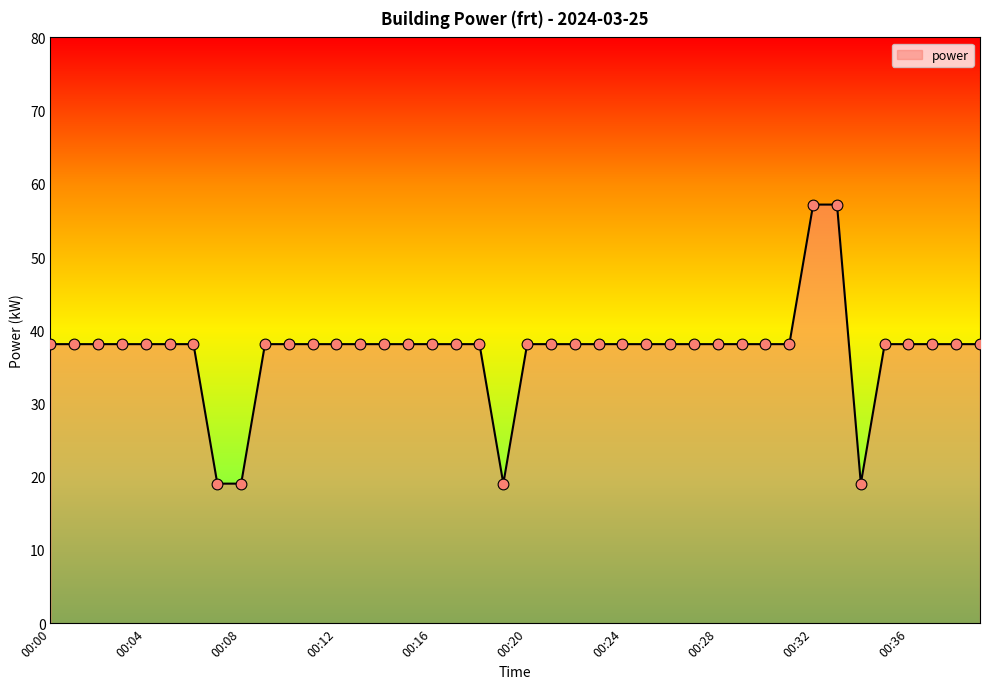

What is the difference between the maximum and minimum values?

38.1